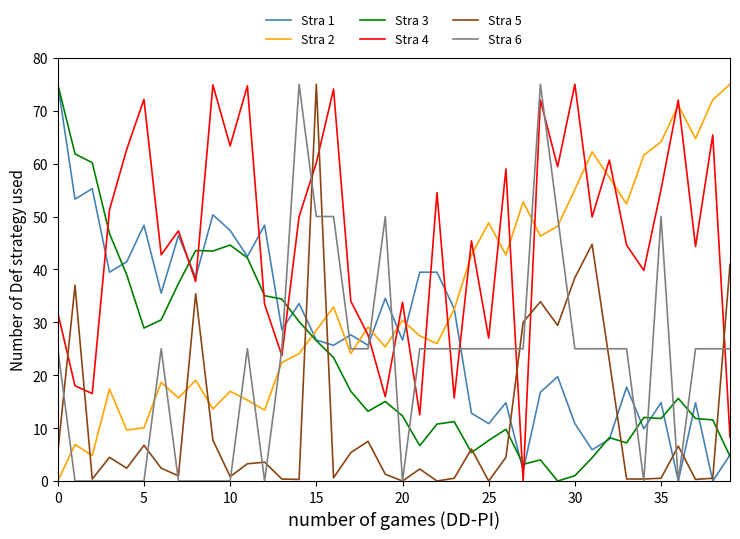

True or false: Stra 2 and Stra 5 intersect in this chart.

True